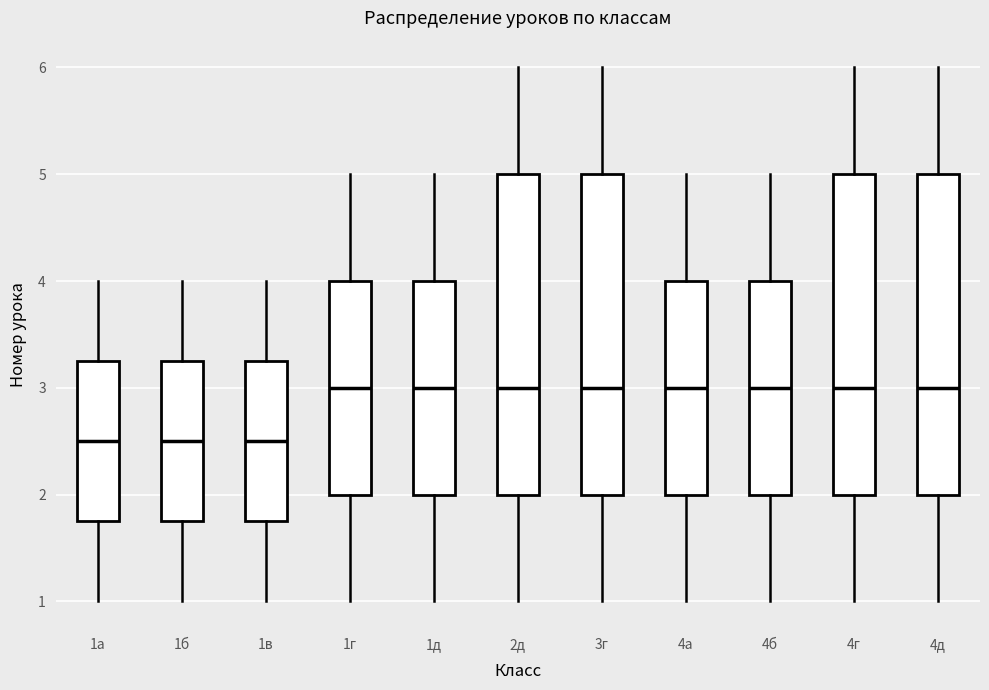

Reading left to right, read every box against the y-axis: the position of its median line, the range the box covers, and the ends of its whiskers. The values are not printed on the chart, so give them approximately, as read against the axis.

1а: median 2.5, box 1.8 to 3.3, whiskers 1.0 to 4.0
1б: median 2.5, box 1.8 to 3.3, whiskers 1.0 to 4.0
1в: median 2.5, box 1.8 to 3.3, whiskers 1.0 to 4.0
1г: median 3.0, box 2.0 to 4.0, whiskers 1.0 to 5.0
1д: median 3.0, box 2.0 to 4.0, whiskers 1.0 to 5.0
2д: median 3.0, box 2.0 to 5.0, whiskers 1.0 to 6.0
3г: median 3.0, box 2.0 to 5.0, whiskers 1.0 to 6.0
4а: median 3.0, box 2.0 to 4.0, whiskers 1.0 to 5.0
4б: median 3.0, box 2.0 to 4.0, whiskers 1.0 to 5.0
4г: median 3.0, box 2.0 to 5.0, whiskers 1.0 to 6.0
4д: median 3.0, box 2.0 to 5.0, whiskers 1.0 to 6.0